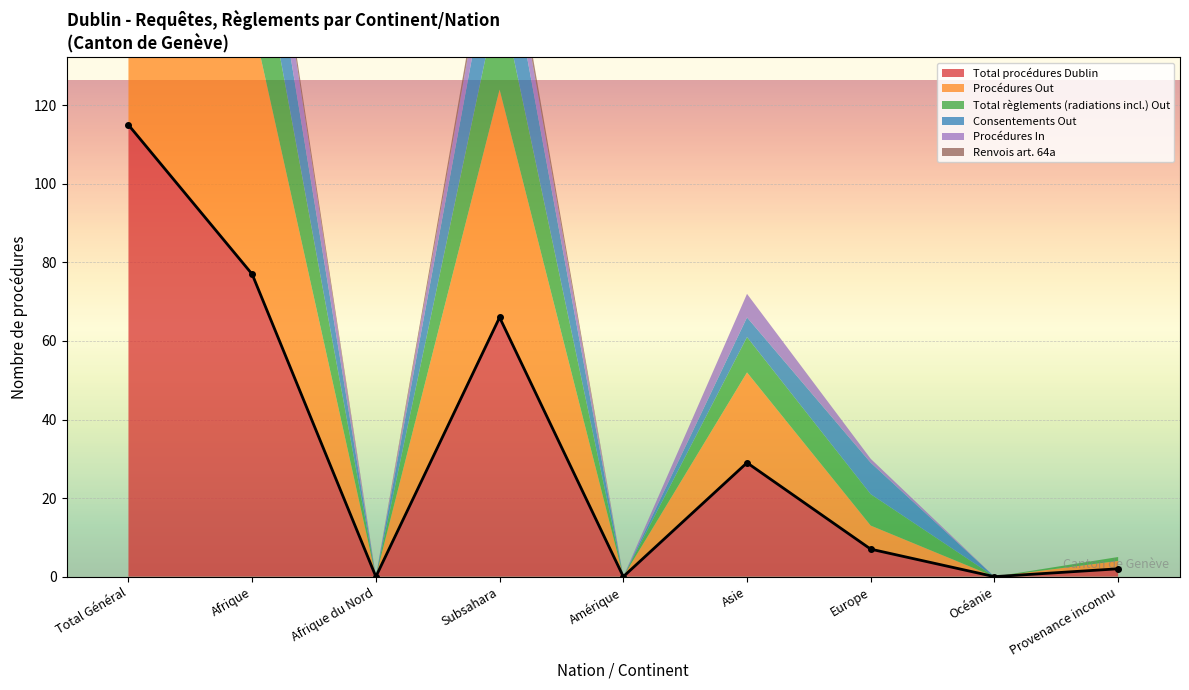

True or false: Renvois art. 64a has more than 0 interior local peaks.

True